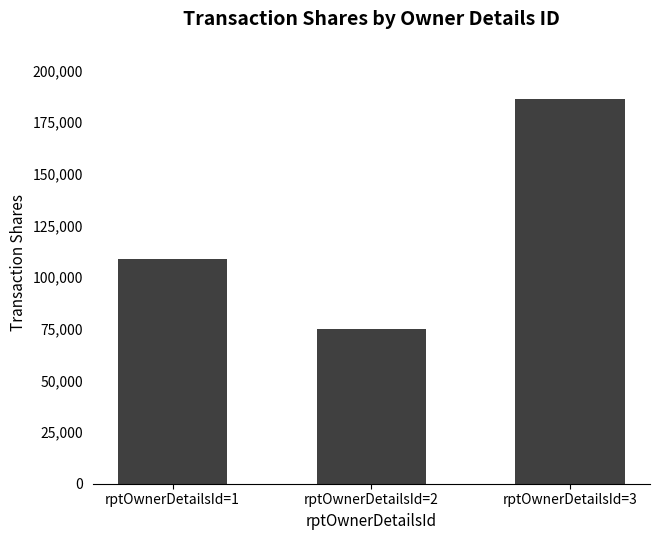

Count the number of categories in the chart.

3